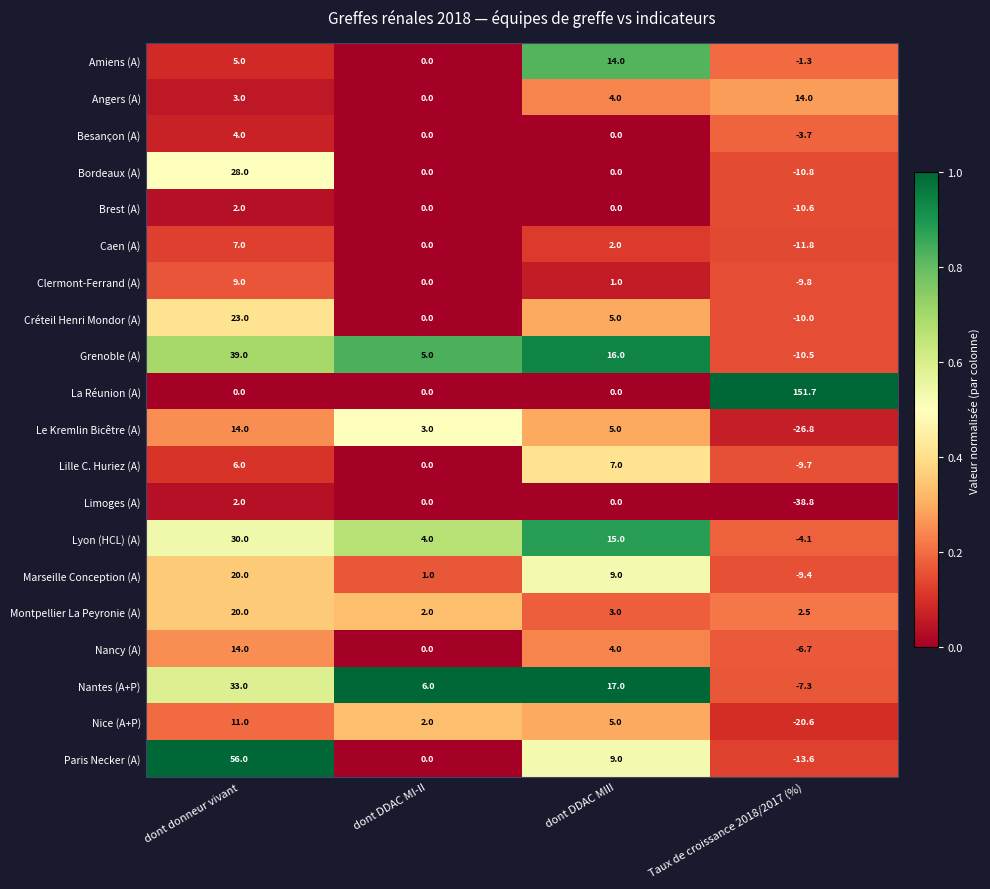

How many data points does each series have?

4